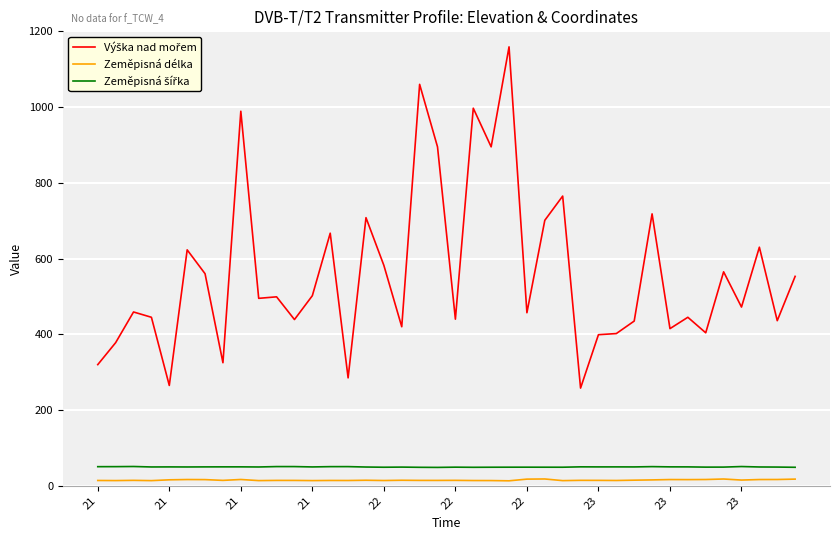

What is the greatest value displayed?

1159.0